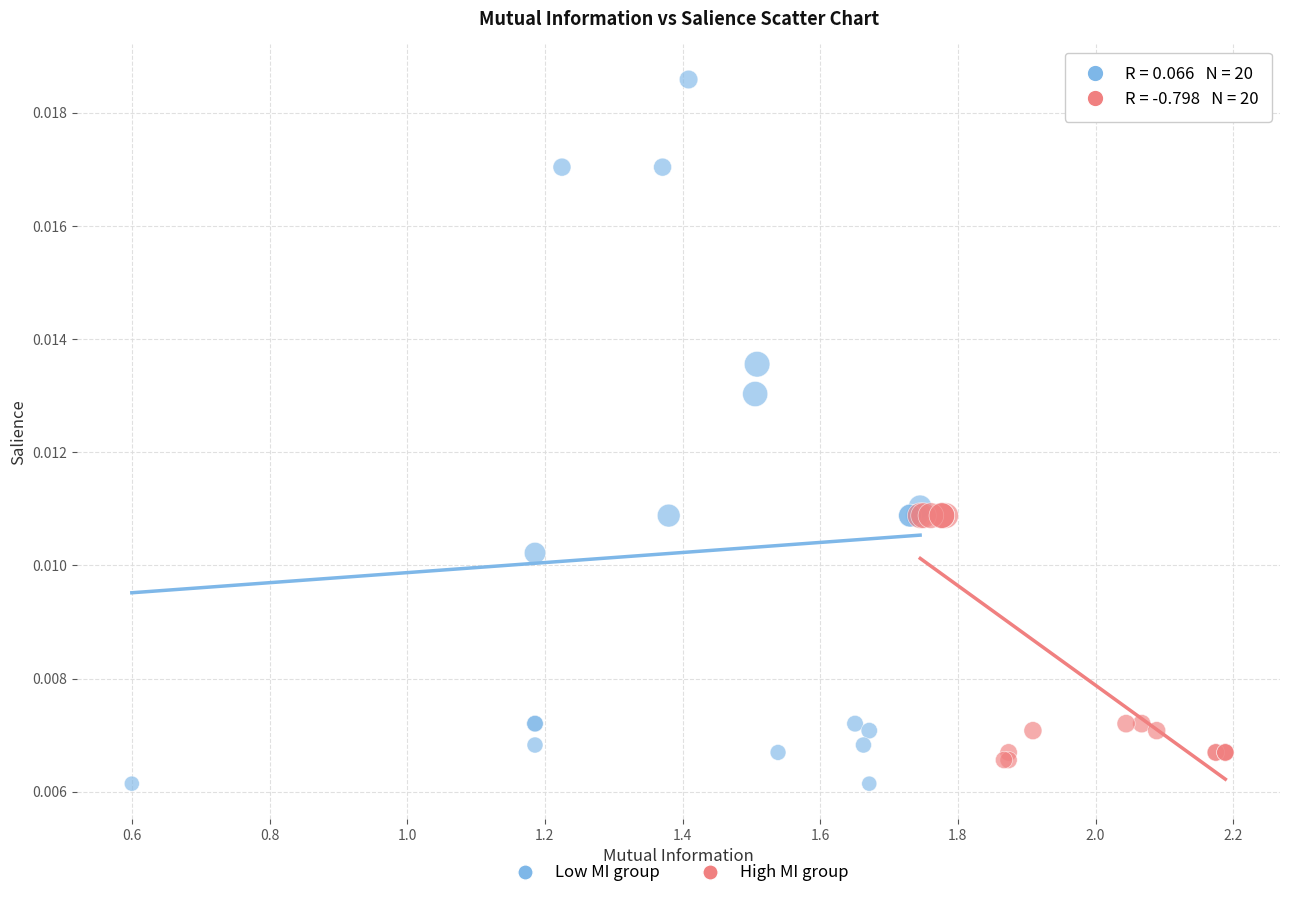

What are all the series names shown in the legend?

Low MI group, High MI group